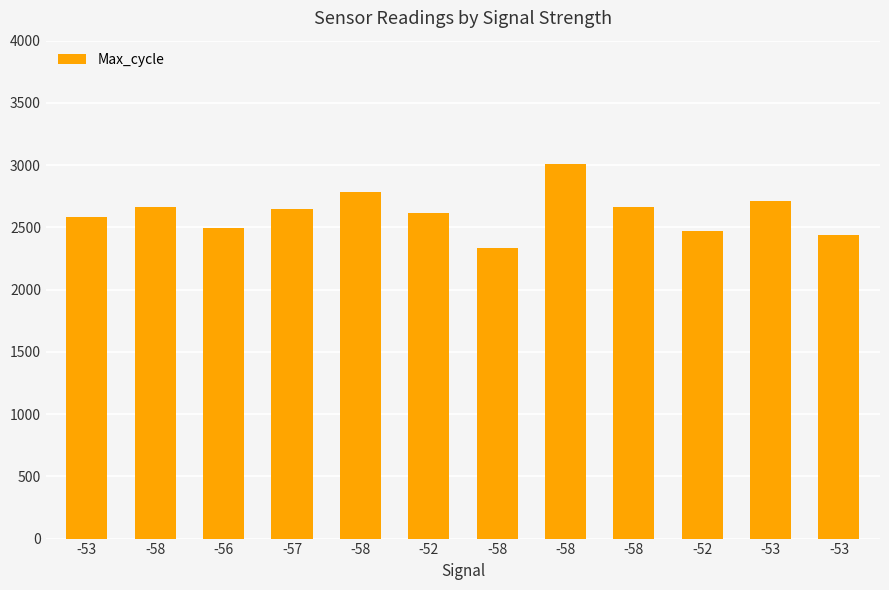

Rank the categories by value from lowest to highest.

-58, -53, -52, -56, -53, -52, -57, -58, -58, -53, -58, -58